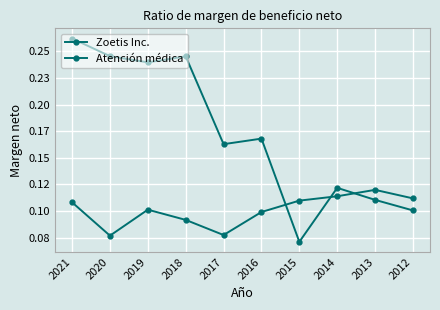

True or false: Zoetis Inc. has more than 2 points higher than both neighbors.

True